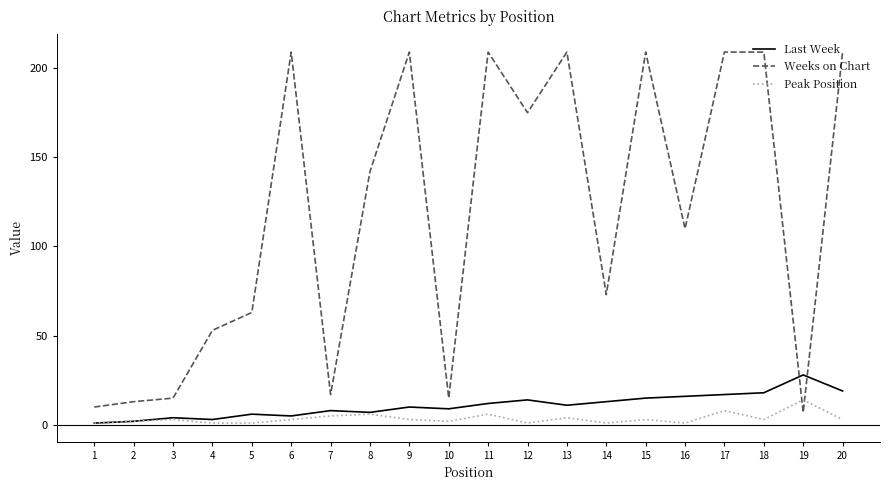

Between which two adjacent categories do Peak Position and Weeks on Chart first intersect?

18 and 19